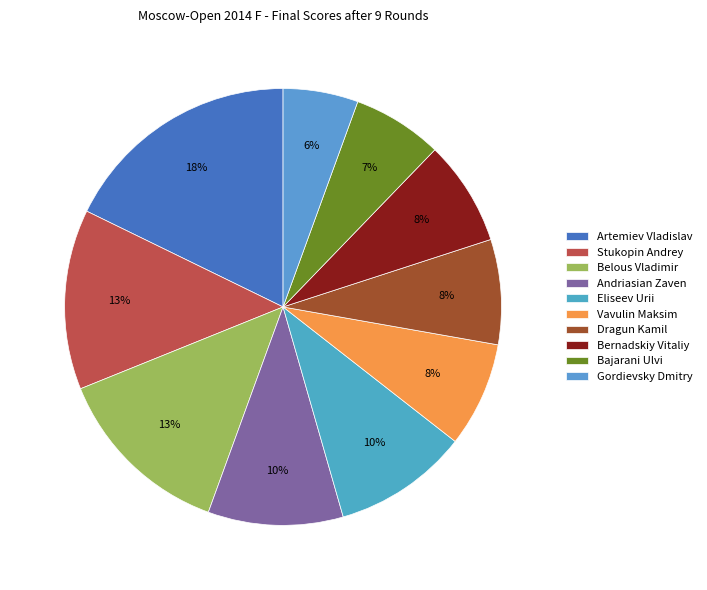

Rank the categories by value from highest to lowest.

Artemiev Vladislav, Stukopin Andrey, Belous Vladimir, Andriasian Zaven, Eliseev Urii, Vavulin Maksim, Dragun Kamil, Bernadskiy Vitaliy, Bajarani Ulvi, Gordievsky Dmitry